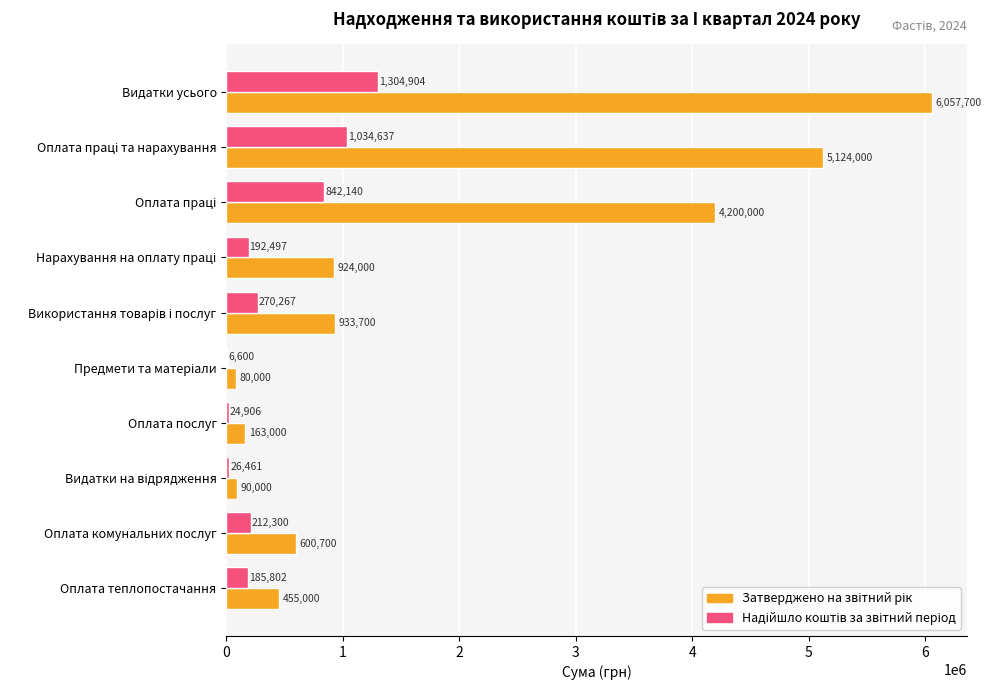

Which category has the highest value across all series?

Видатки усього